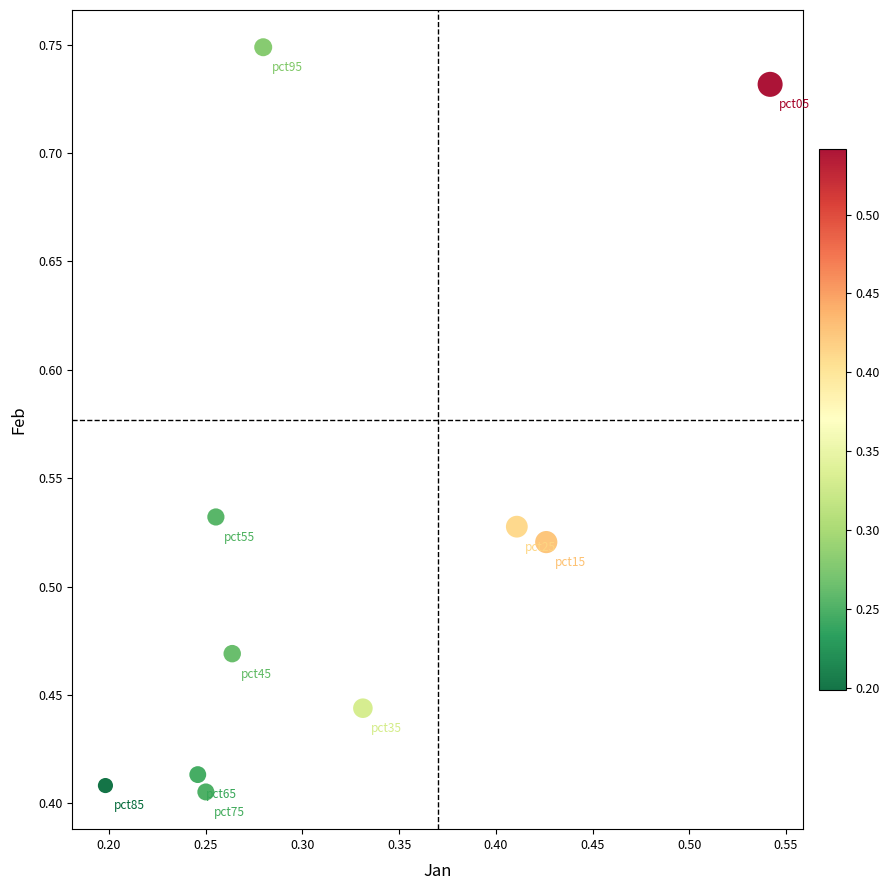

What is the range of Y values (max minus min)?

0.3